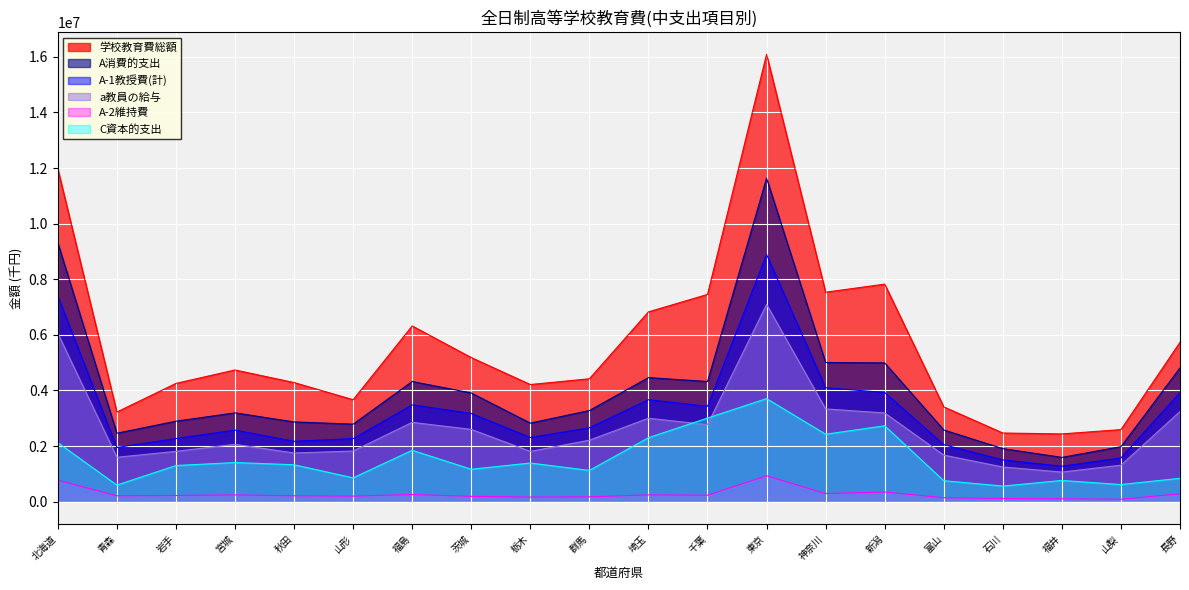

What is the total value across all series at 岩手?

12740271